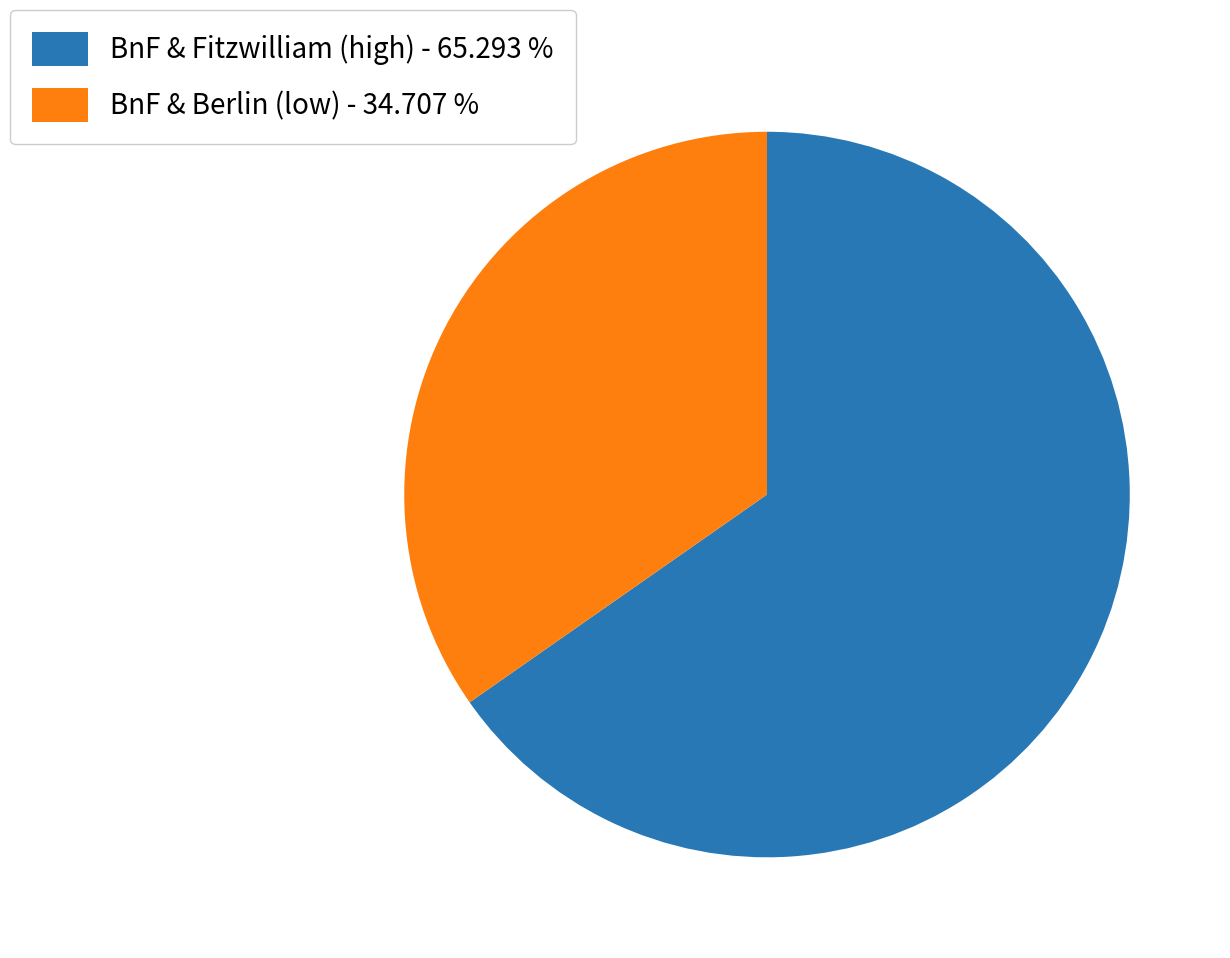

Do BnF & Fitzwilliam (high) - 65.293 % and BnF & Berlin (low) - 34.707 % together represent more than half of the pie?

Yes